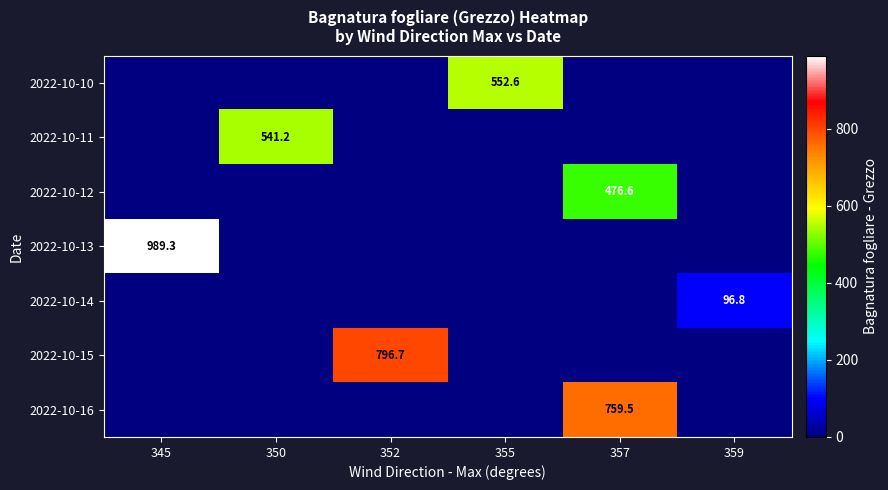

At which category is the sum across all series the highest?

357